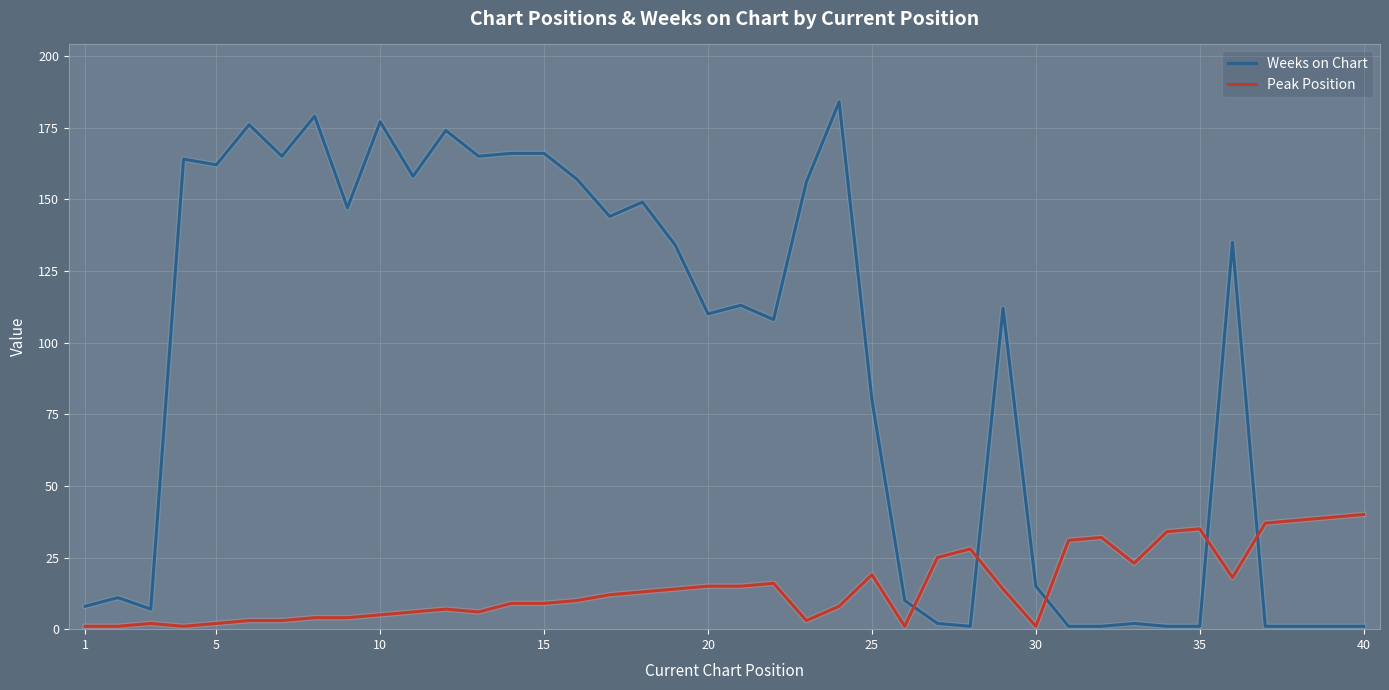

After their last crossing, which series has the higher values: Peak Position or Weeks on Chart?

Peak Position